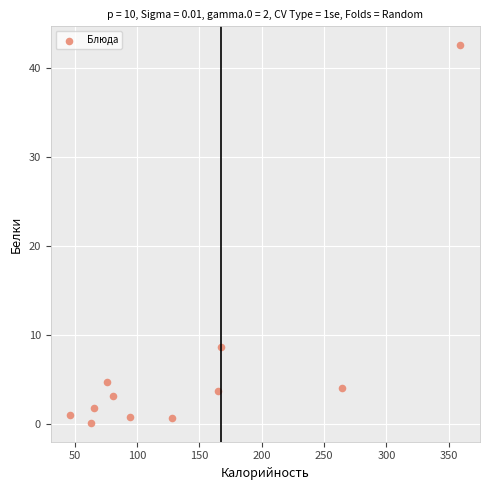

What Y value in the scatter plot is closest to 21?

8.6